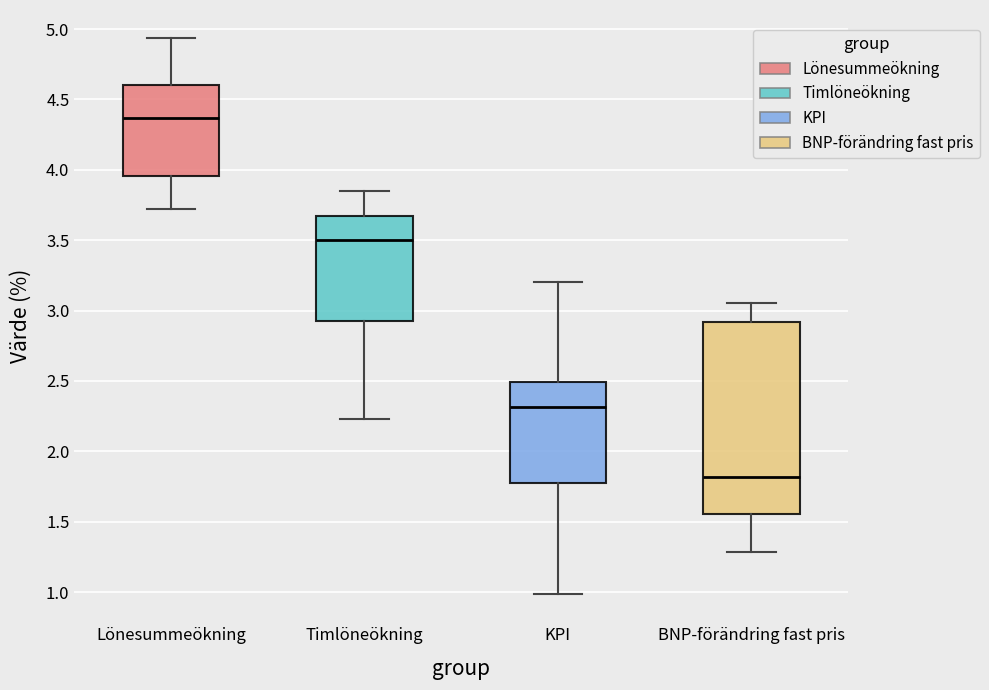

Which box has the highest median line?

Lönesummeökning